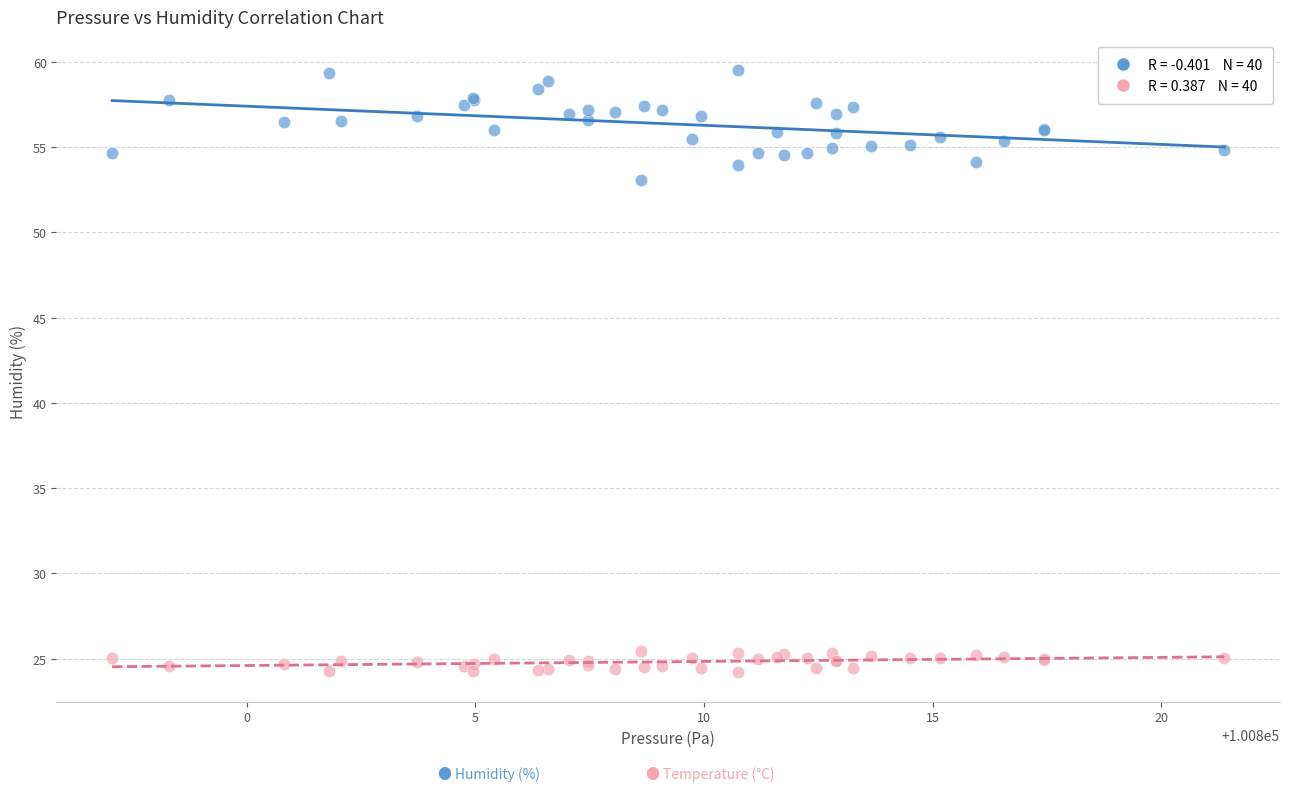

Across all series, what Y value is closest to 41?

53.1